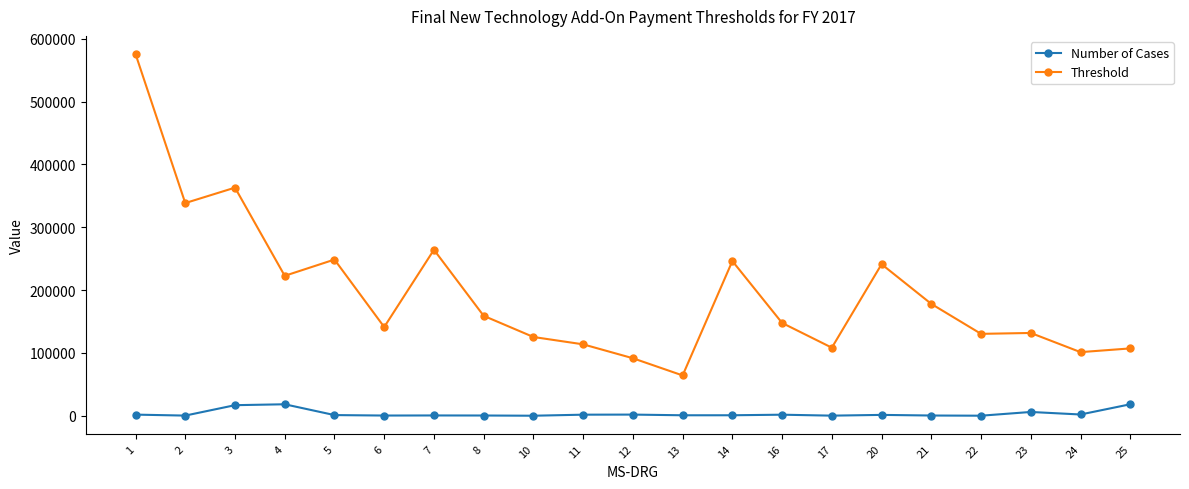

What is the difference between the second highest and second lowest values in the Threshold series?

271482